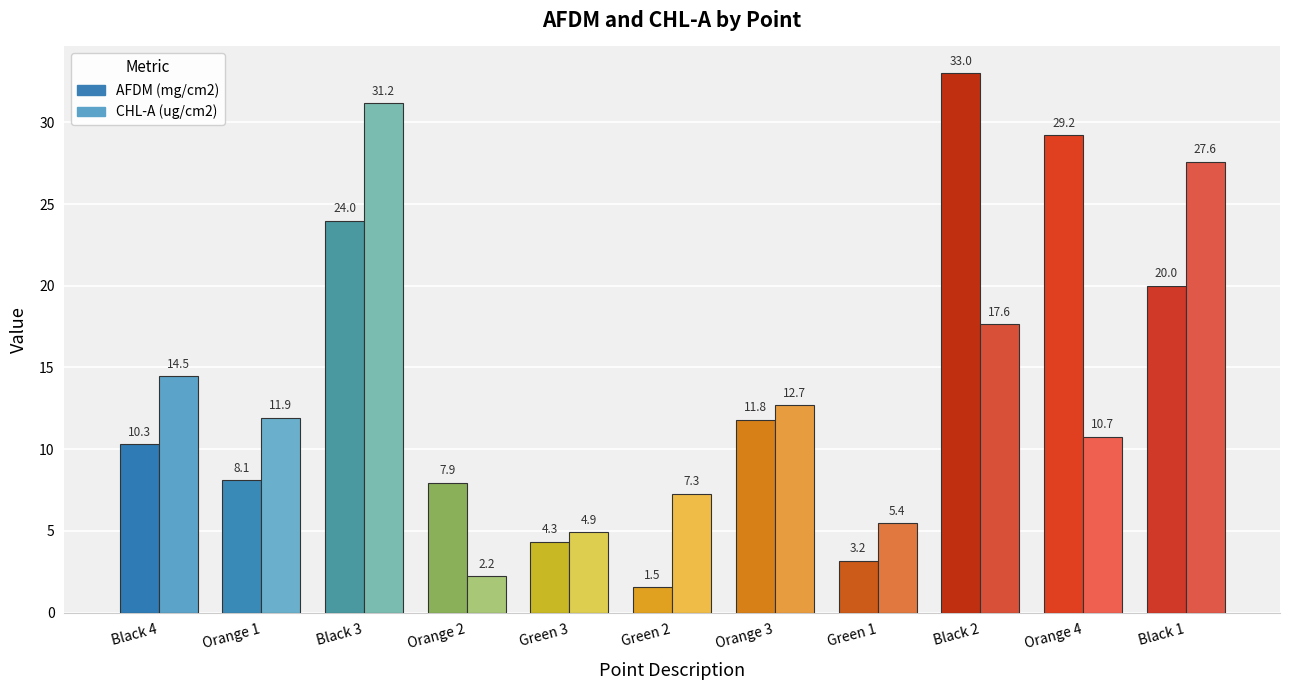

What is the total value across all series at Black 2?

50.6